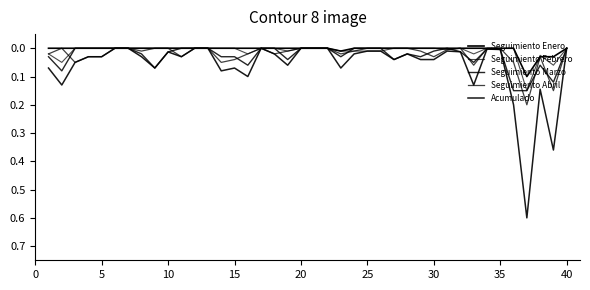

True or false: Seguimiento Enero and Seguimiento Marzo cross at least once.

False